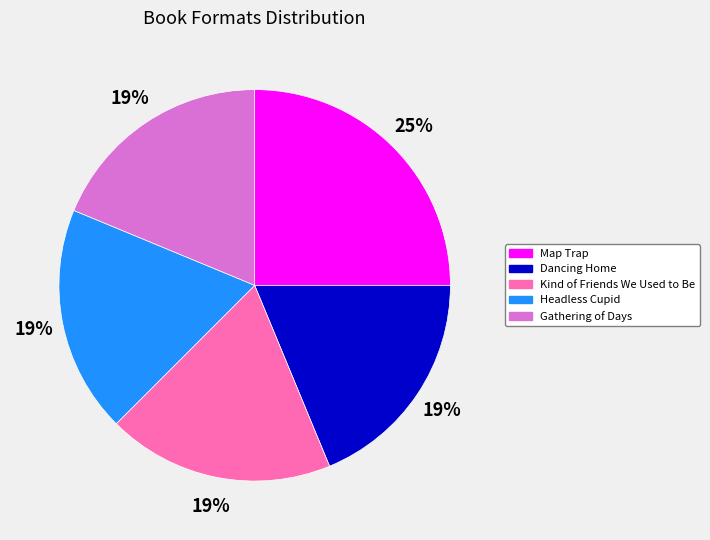

The Kind of Friends We Used to Be slice represents 19% of the pie. True or false?

True